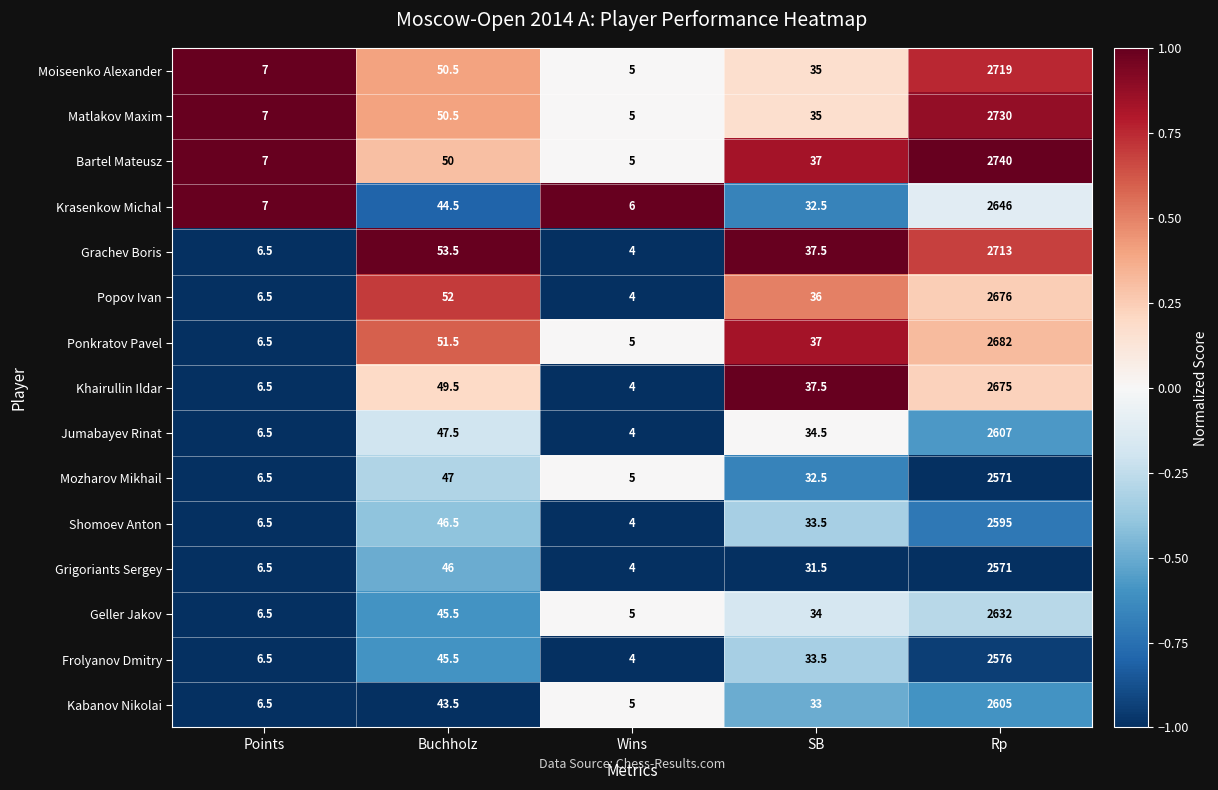

Where does the Khairullin Ildar series first go above 37?

Buchholz